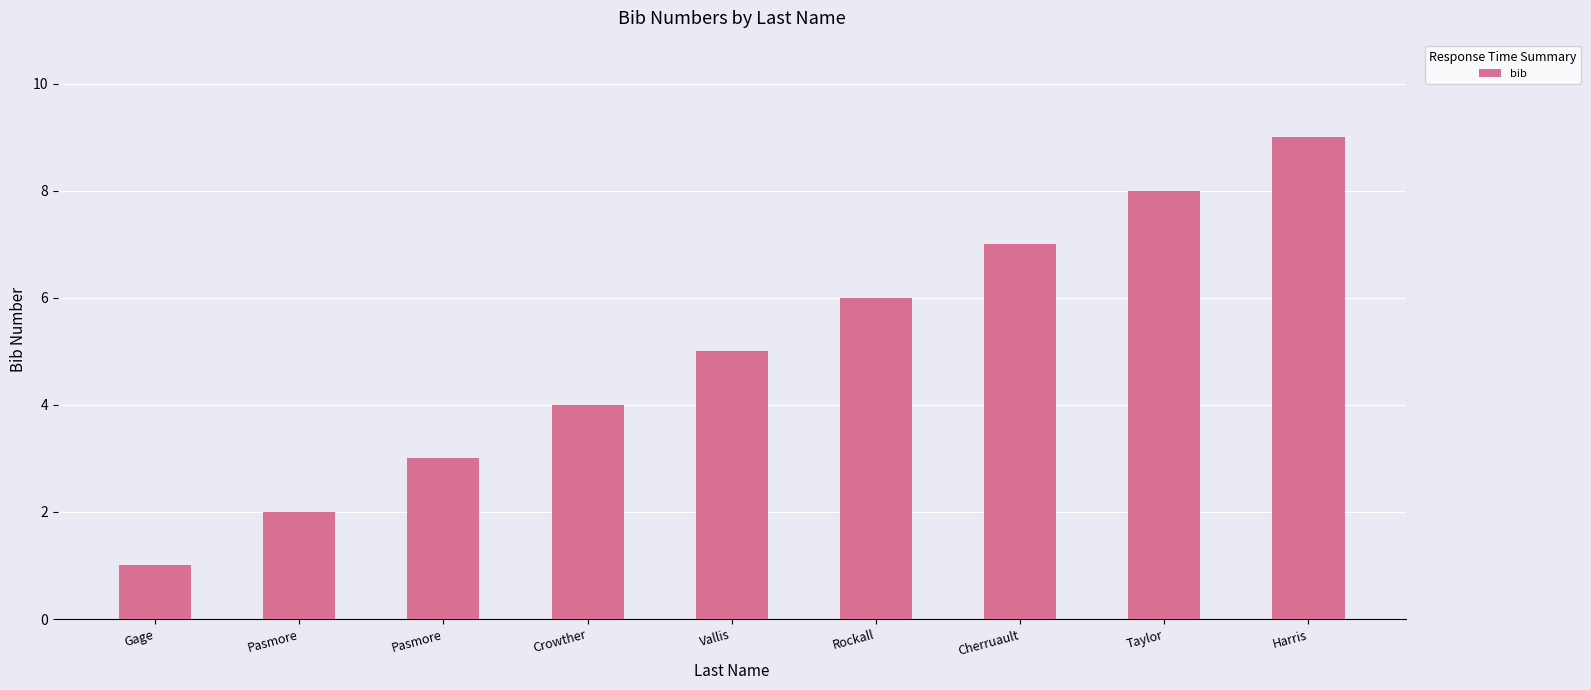

The value at Pasmore is 3. True or false?

False